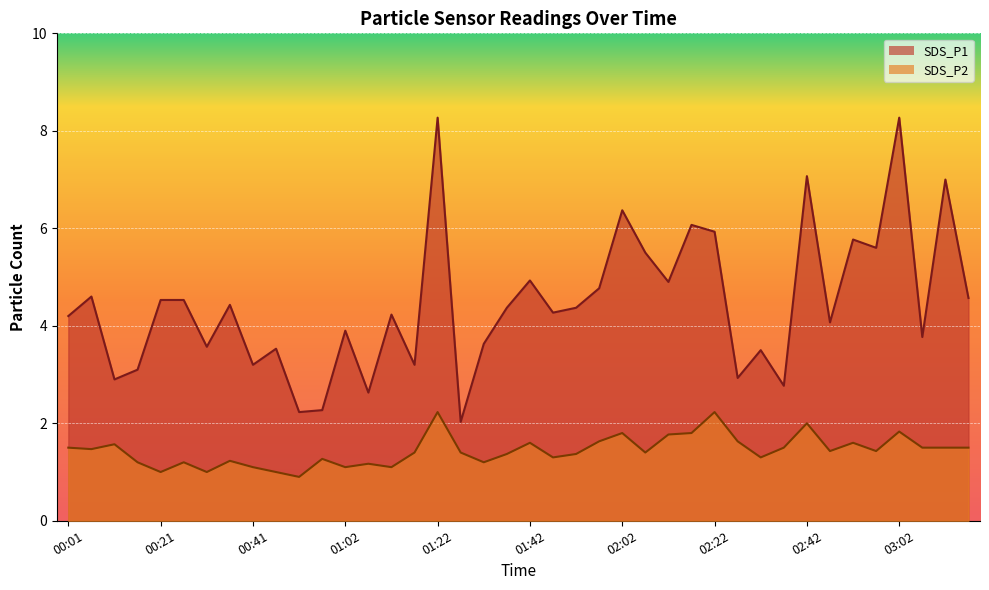

Rank the series by their maximum value, from highest to lowest.

SDS_P1, SDS_P2